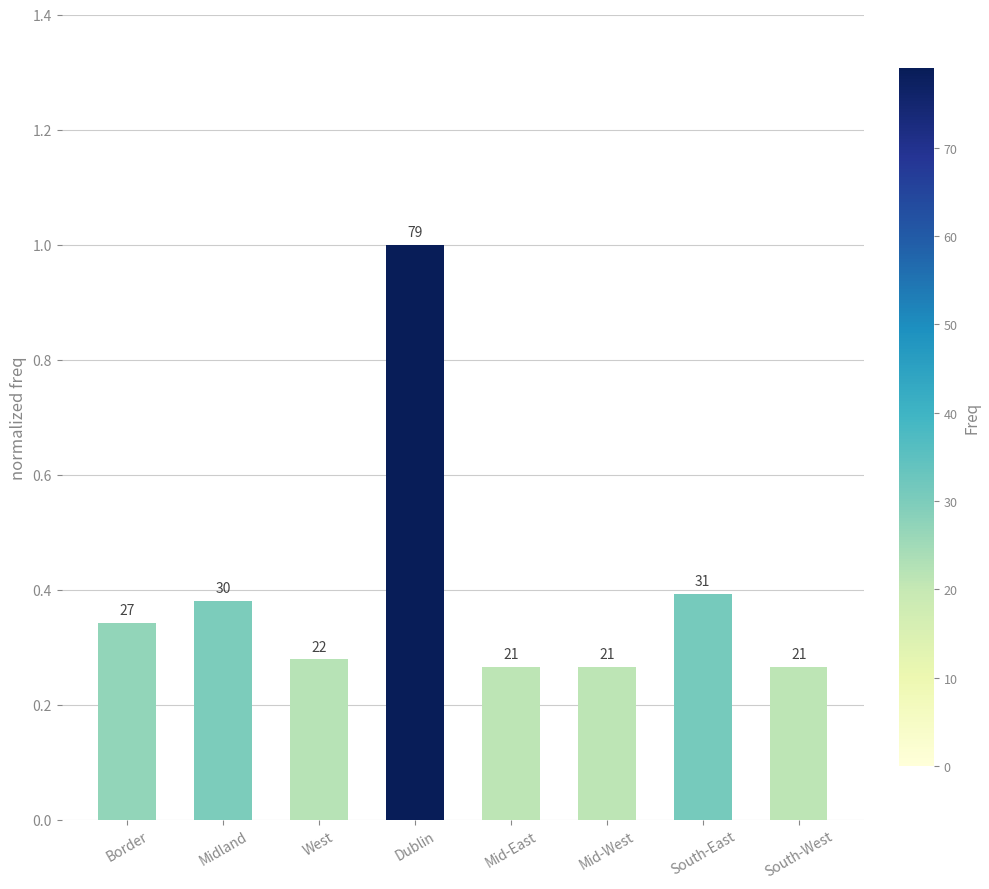

Rank the categories by value from highest to lowest.

Dublin, South-East, Midland, Border, West, Mid-East, Mid-West, South-West